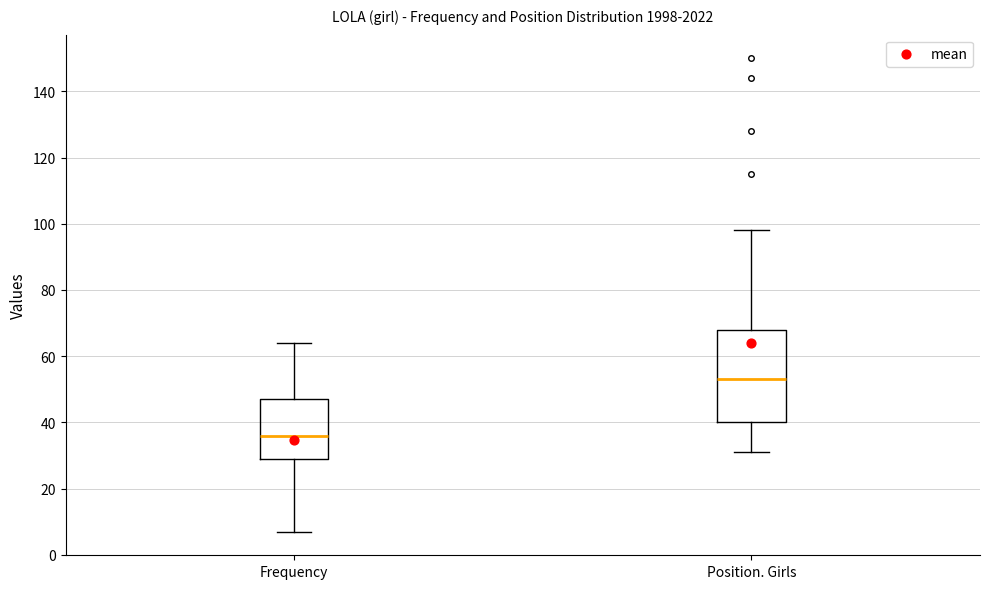

Which box is the tallest, from its lower edge to its upper edge?

Position. Girls